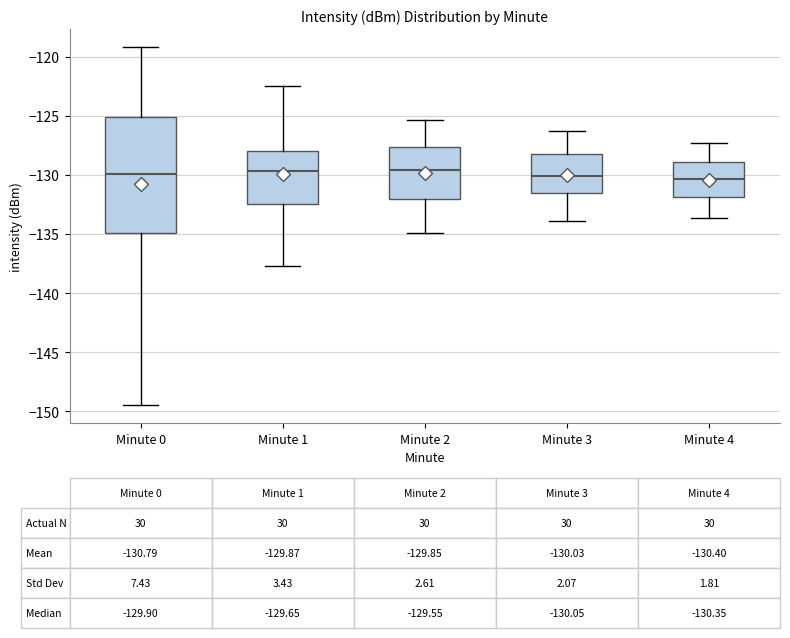

Which box is the tallest, from its lower edge to its upper edge?

Minute 0